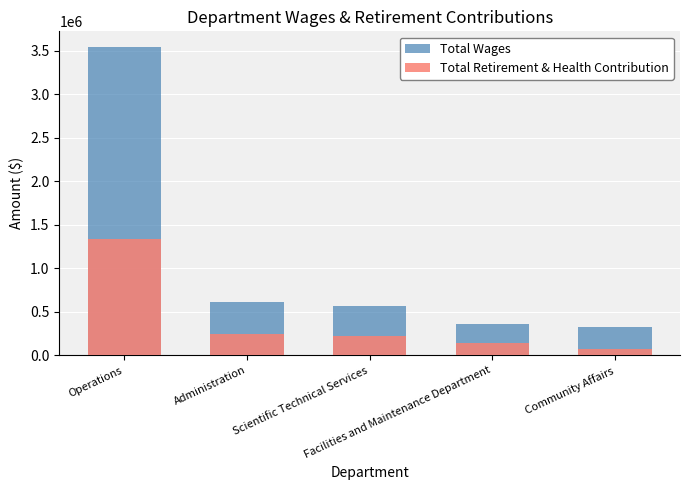

Does the chart contain stacked bars?

No